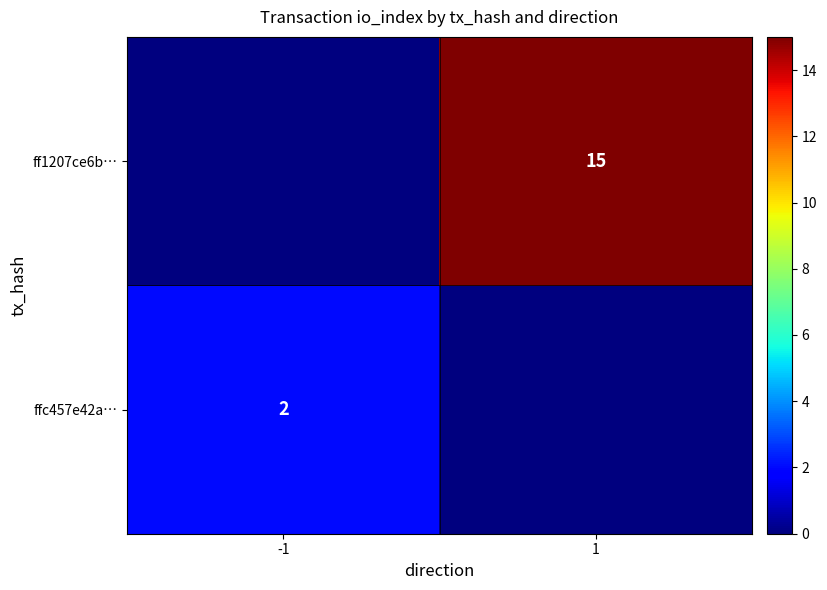

How many values in the ff1207ce6b… series are below 15?

1